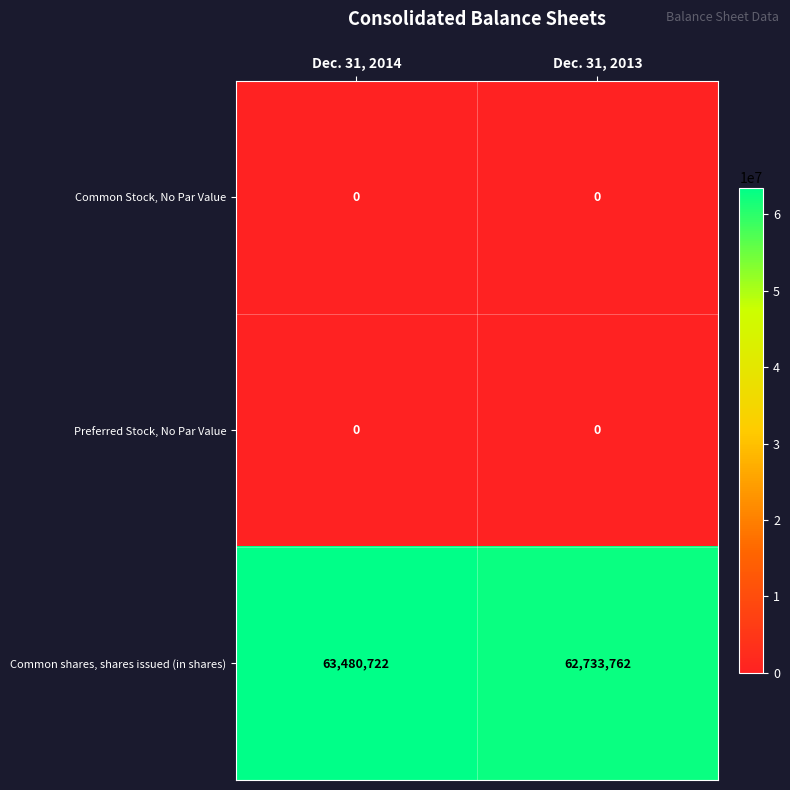

Rank the categories by Common shares, shares issued (in shares) value from highest to lowest.

Dec. 31, 2014, Dec. 31, 2013